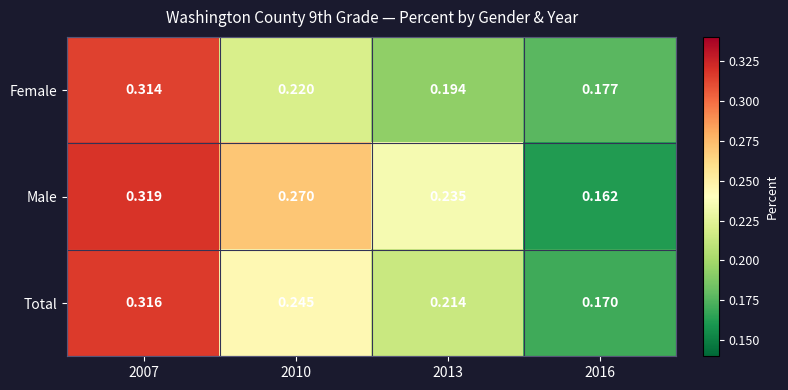

Is the value of Female at 2016 greater than the value of Male at 2016?

Yes